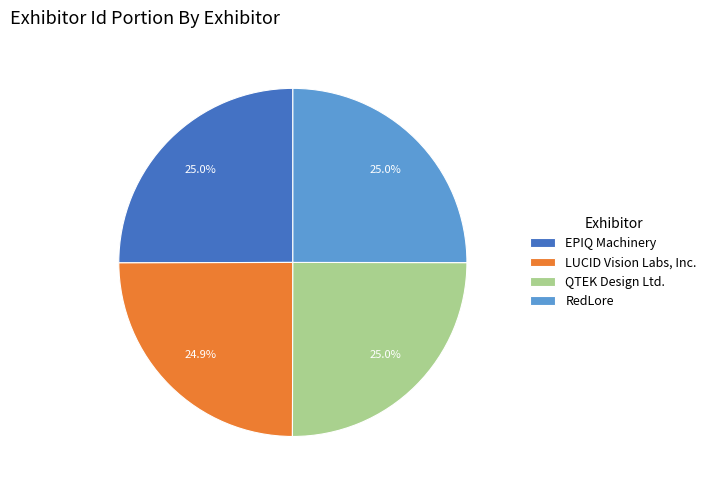

Combined, do LUCID Vision Labs, Inc. and QTEK Design Ltd. account for over 50%?

No